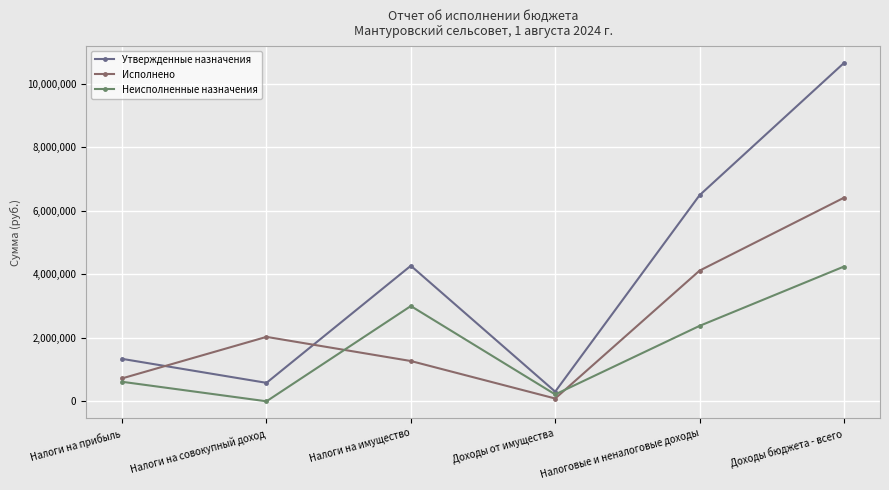

Rank the series by their average value, from highest to lowest.

Утвержденные назначения, Исполнено, Неисполненные назначения